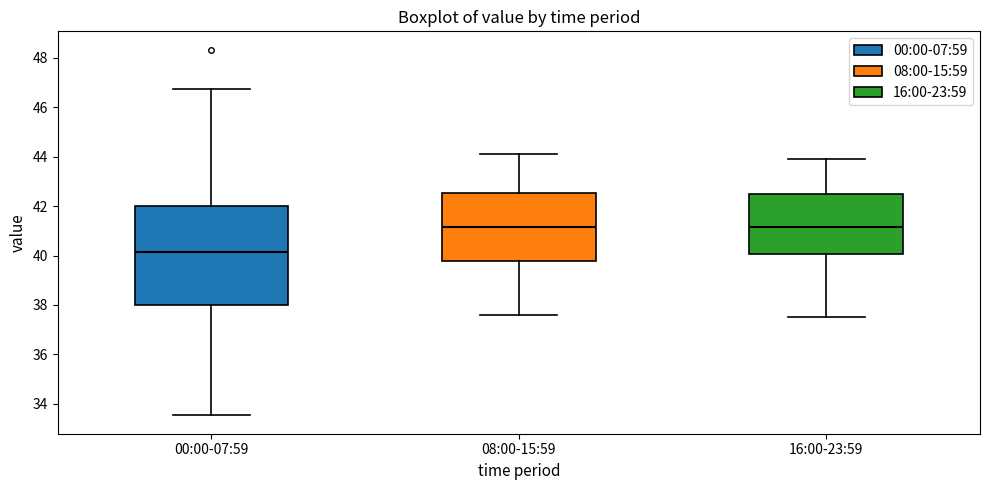

Reading left to right, read every box against the y-axis: the position of its median line, the range the box covers, and the ends of its whiskers. The values are not printed on the chart, so give them approximately, as read against the axis.

00:00-07:59: median 40.2, box 38.0 to 42.0, whiskers 33.6 to 46.8
08:00-15:59: median 41.2, box 39.8 to 42.6, whiskers 37.6 to 44.2
16:00-23:59: median 41.2, box 40.0 to 42.4, whiskers 37.6 to 44.0